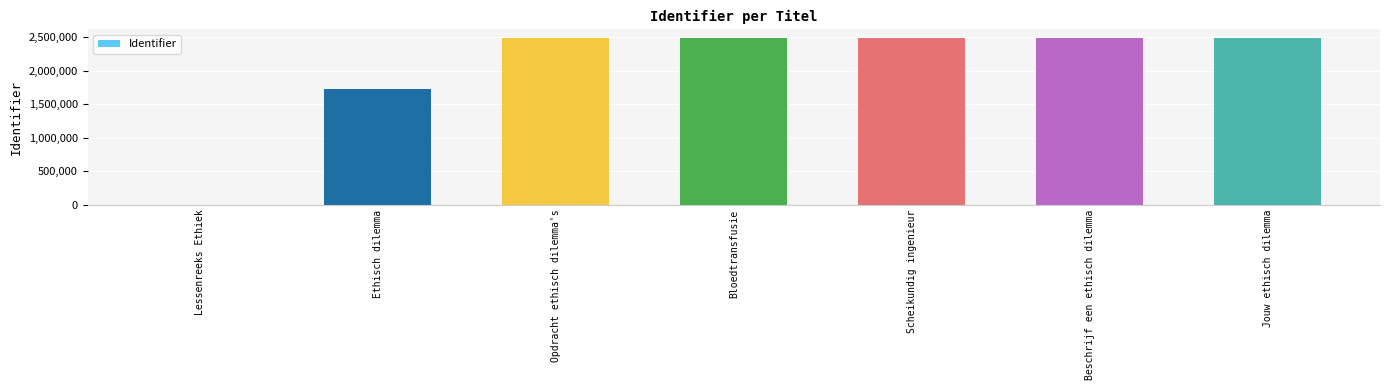

What value does the data have at Opdracht ethisch dilemma's?

2490166